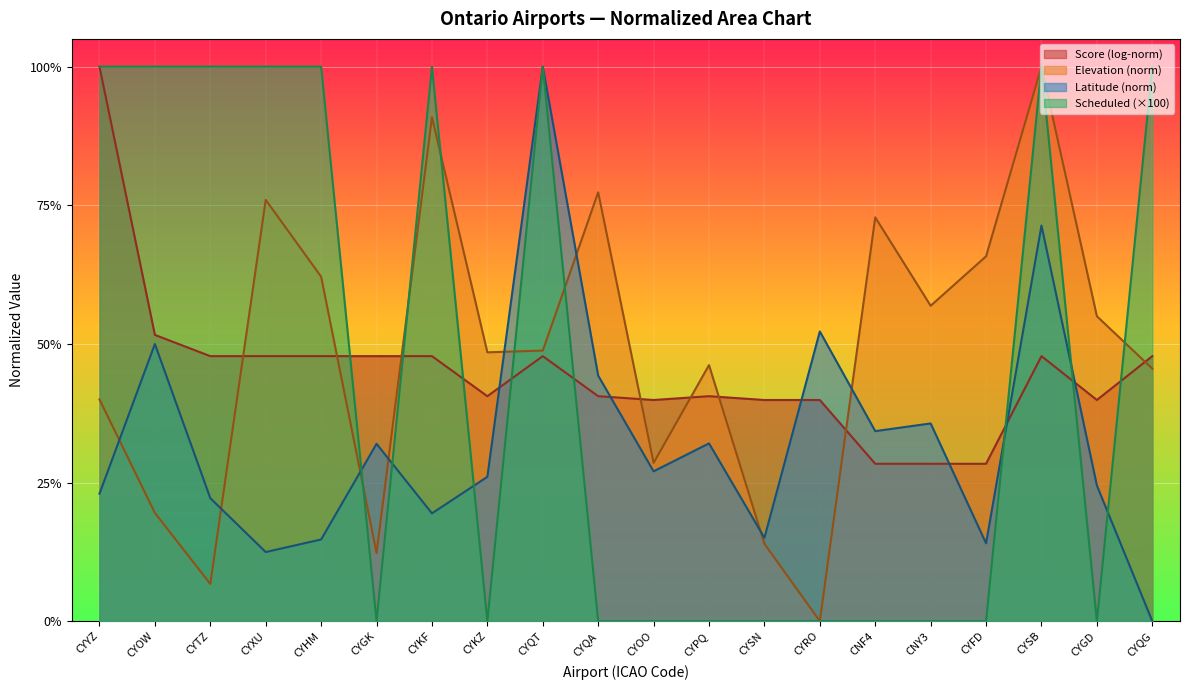

At how many categories does at least one series exceed 83?

9